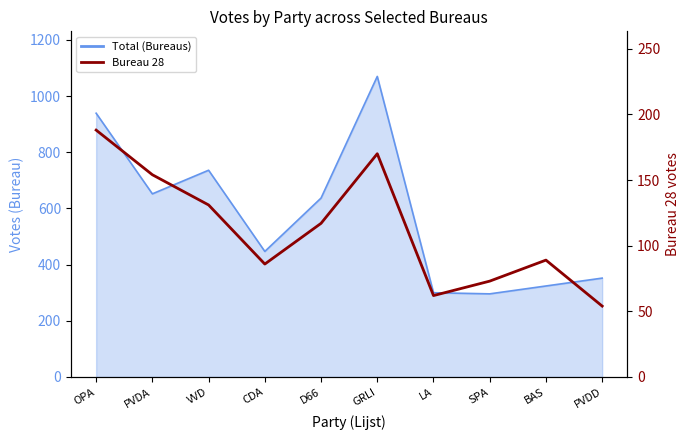

The chart shows a value of 45 at D66. True or false?

False